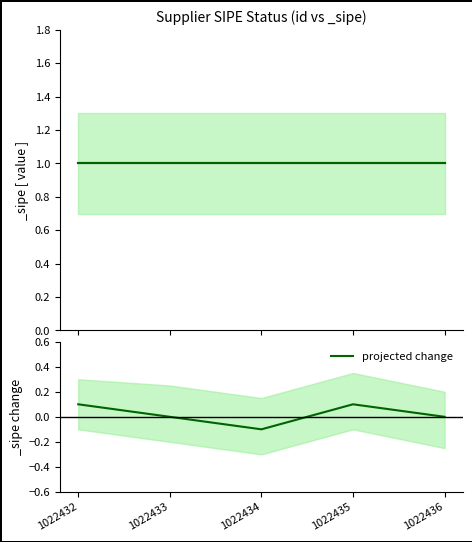

List the labels in order of value, largest first.

1022432, 1022435, 1022433, 1022436, 1022434